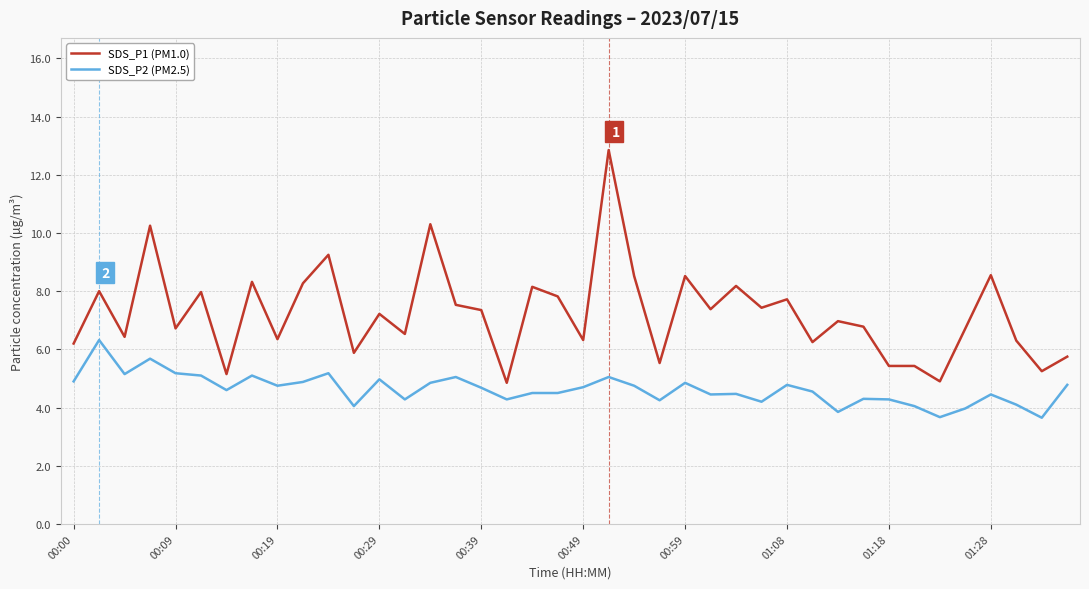

True or false: SDS_P1 (PM1.0) and SDS_P2 (PM2.5) intersect in this chart.

False